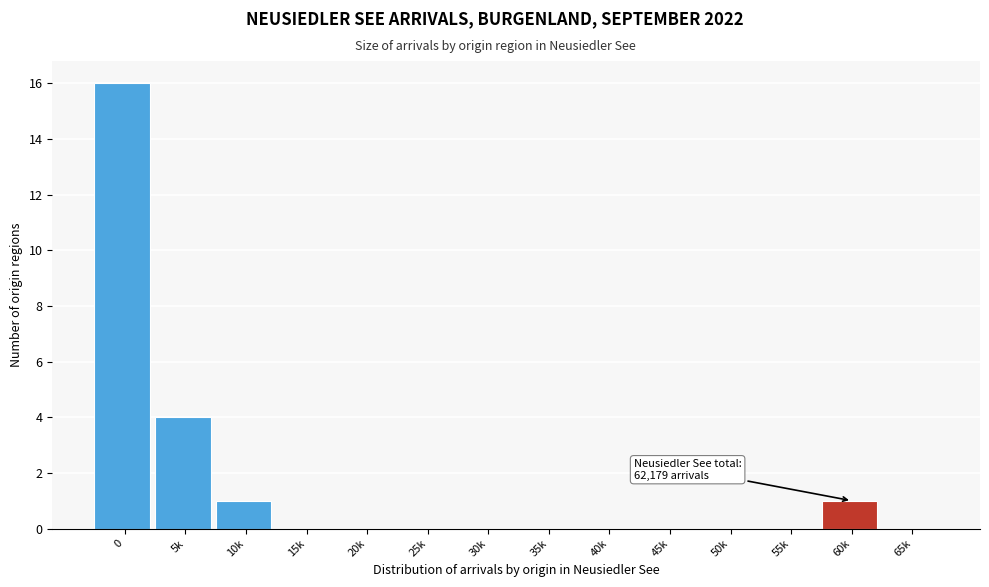

Reading left to right, list all the values displayed in this chart.

0=16	5k=4	10k=1	15k=0	20k=0	25k=0	30k=0	35k=0	40k=0	45k=0	50k=0	55k=0	60k=1	65k=0